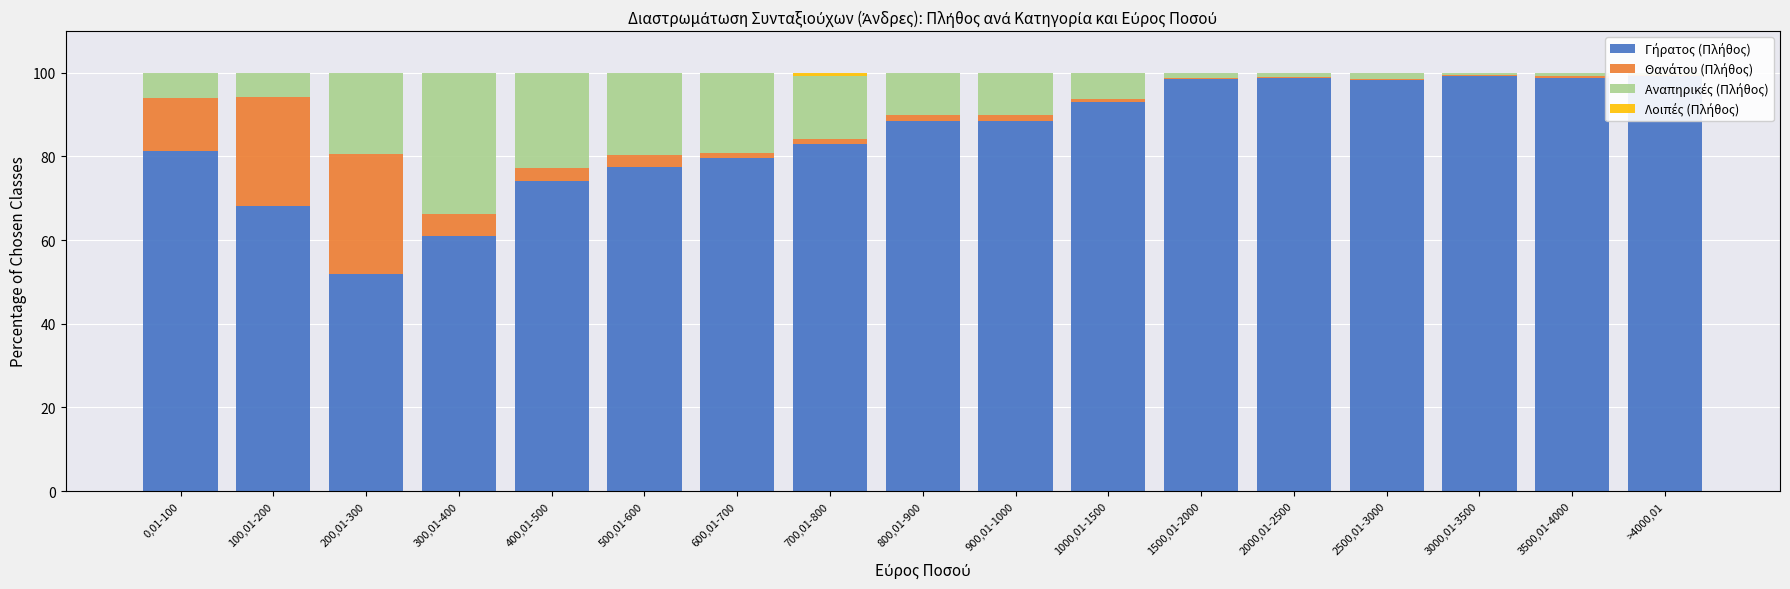

What is the maximum value for Γήρατος (Πλήθος)?

99.2